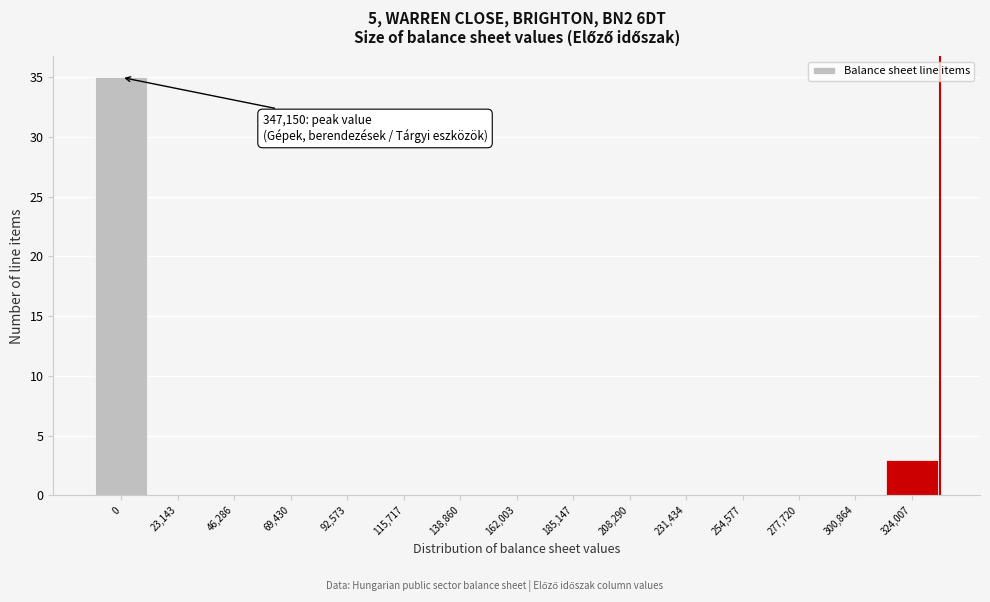

Reading left to right, what are all the values shown in this chart?

0=35	23,143=0	46,286=0	69,430=0	92,573=0	115,717=0	138,860=0	162,003=0	185,147=0	208,290=0	231,434=0	254,577=0	277,720=0	300,864=0	324,007=3